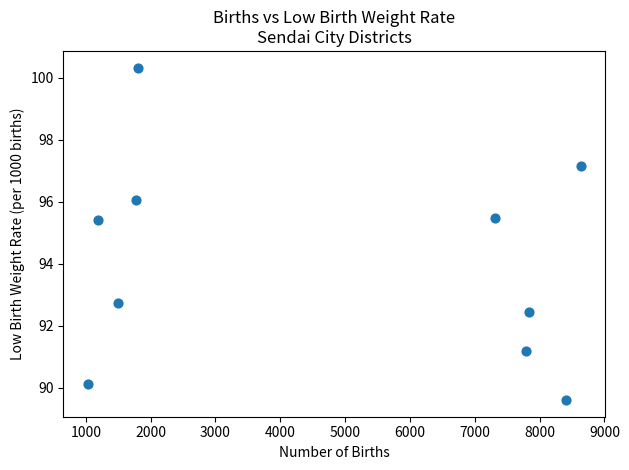

What Y value in the scatter plot is closest to 94?

92.7